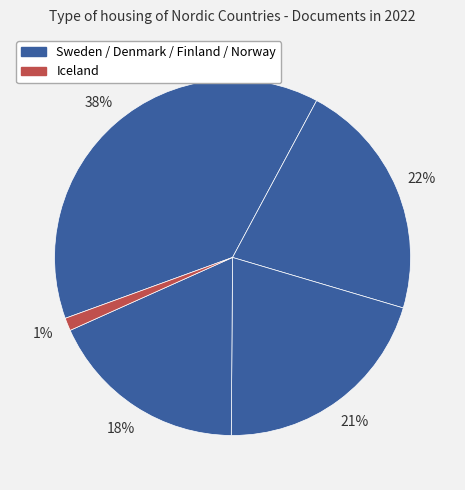

How many segments does this pie chart have?

5